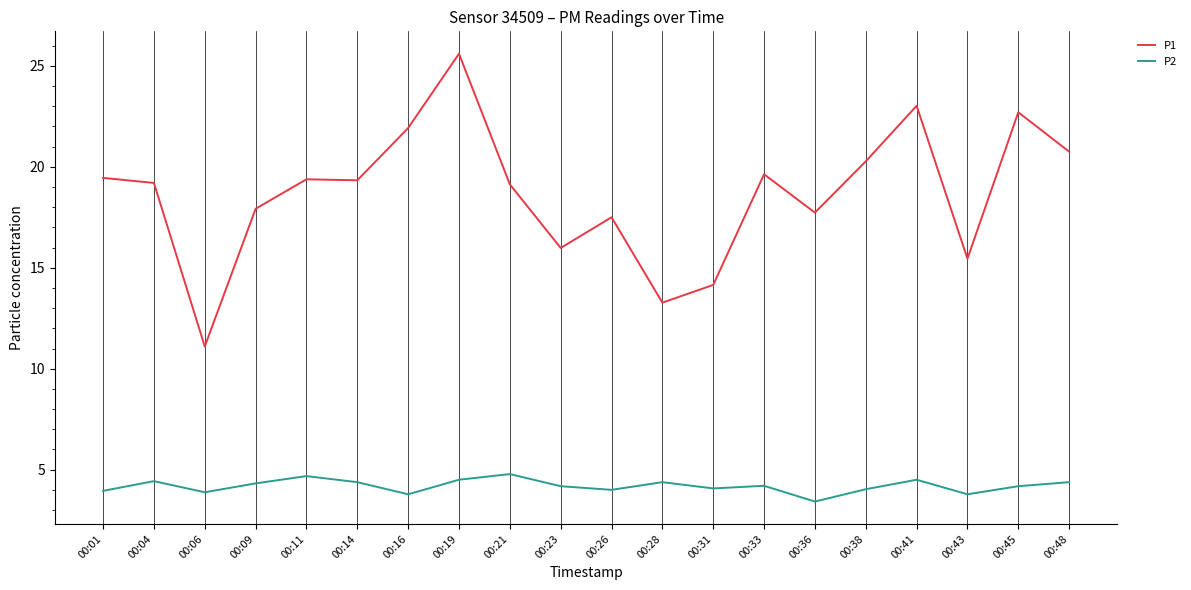

At which category does P1 reach its first local valley?

00:06